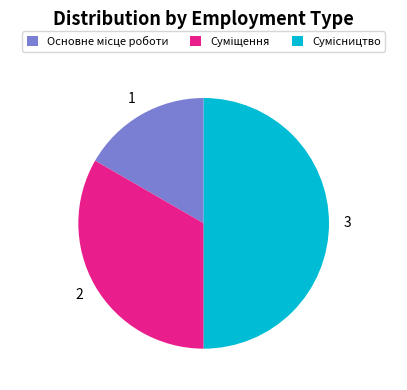

To the nearest percent, what is the difference between the largest and smallest slice percentages?

33%